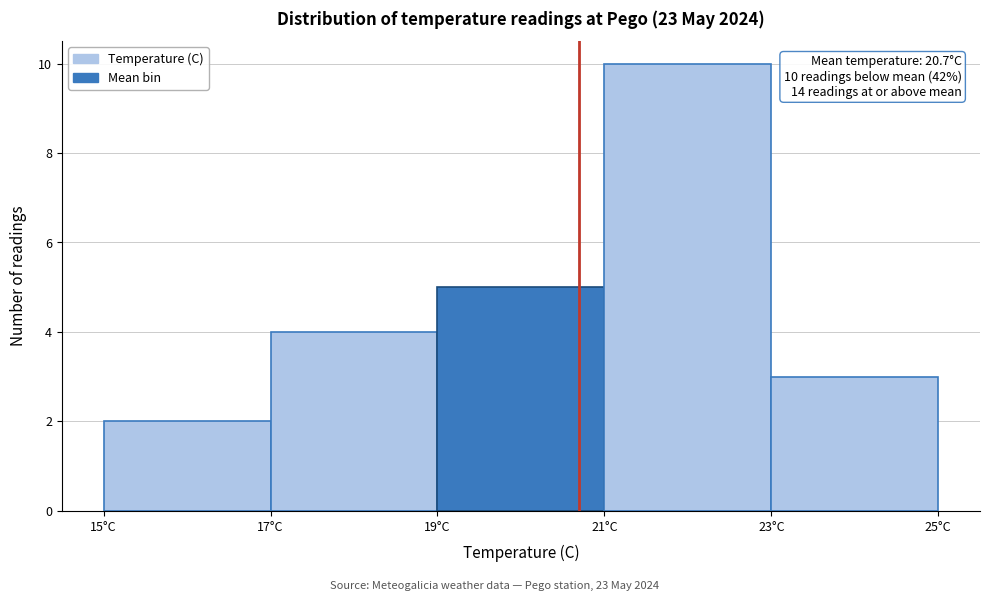

Which range on the x-axis has the tallest bar?

21 to 23